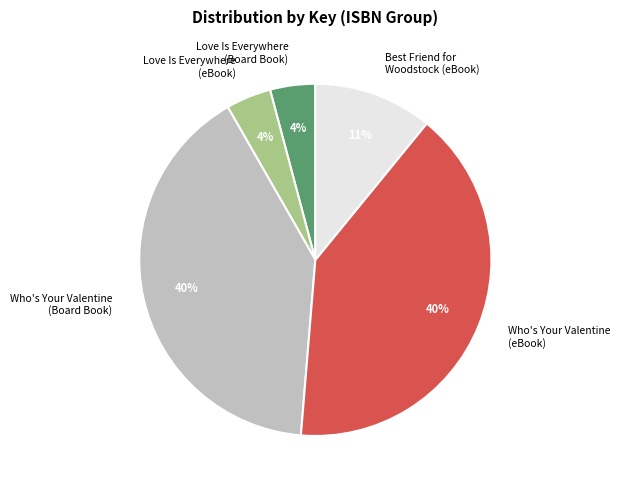

Which has a higher value, Love Is Everywhere (Board Book) or Best Friend for Woodstock (eBook)?

Best Friend for Woodstock (eBook)